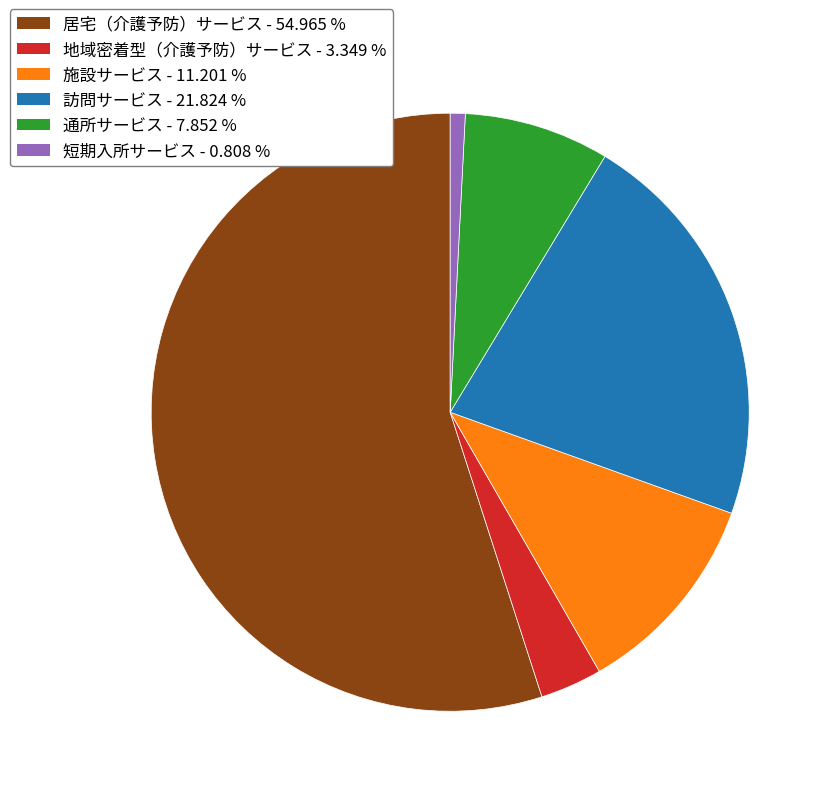

The 短期入所サービス slice represents 1% of the pie. True or false?

True